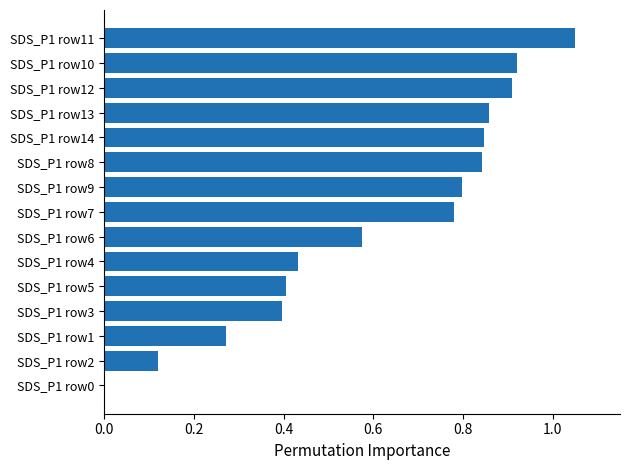

At which category does the chart reach its peak across all series?

SDS_P1 row11